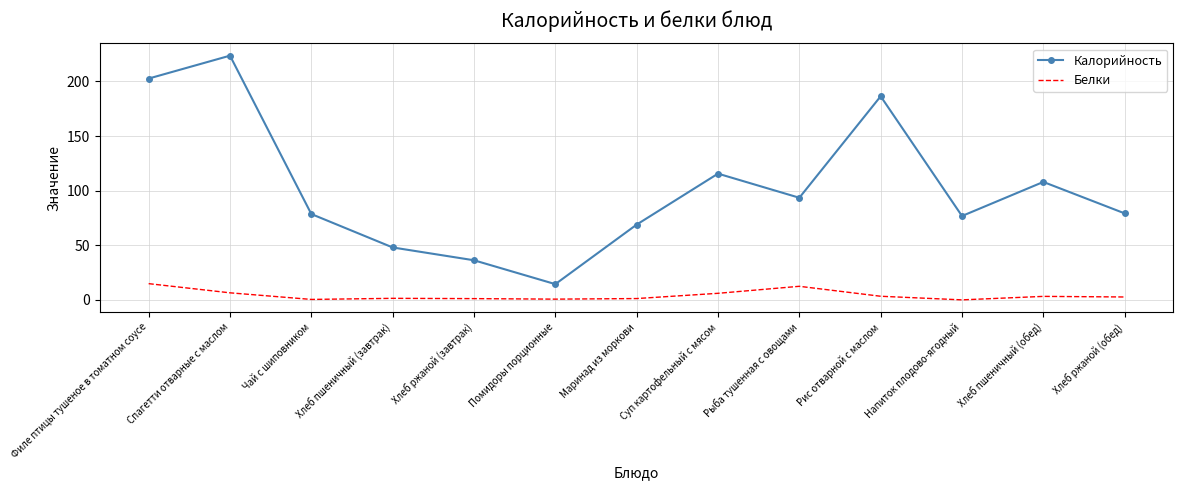

Which series has the largest total across all categories?

Калорийность